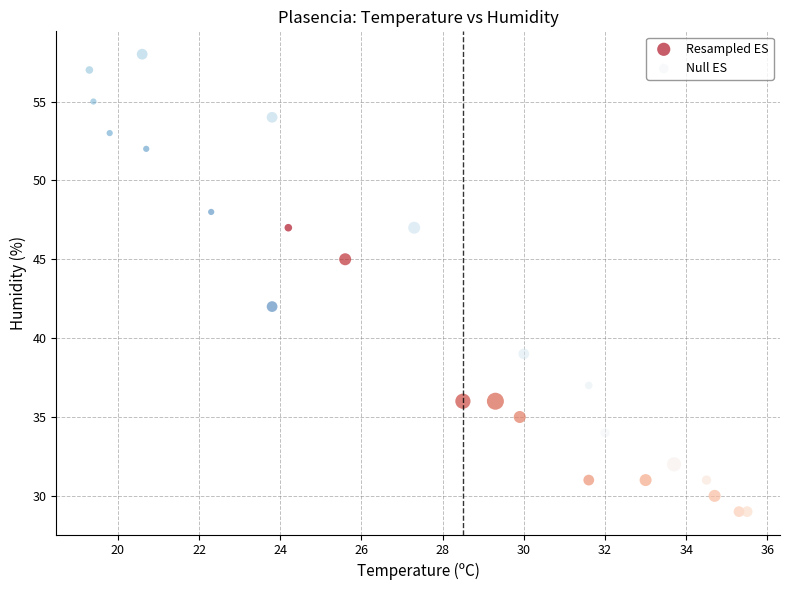

Which series reaches the maximum Y coordinate?

Null ES